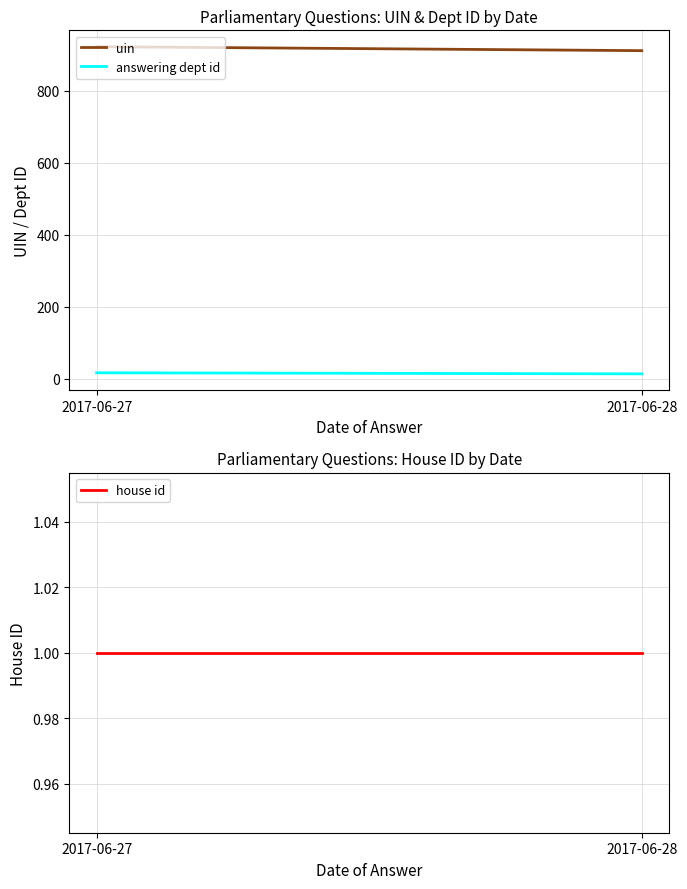

How many data points in answering dept id are less than 17?

1